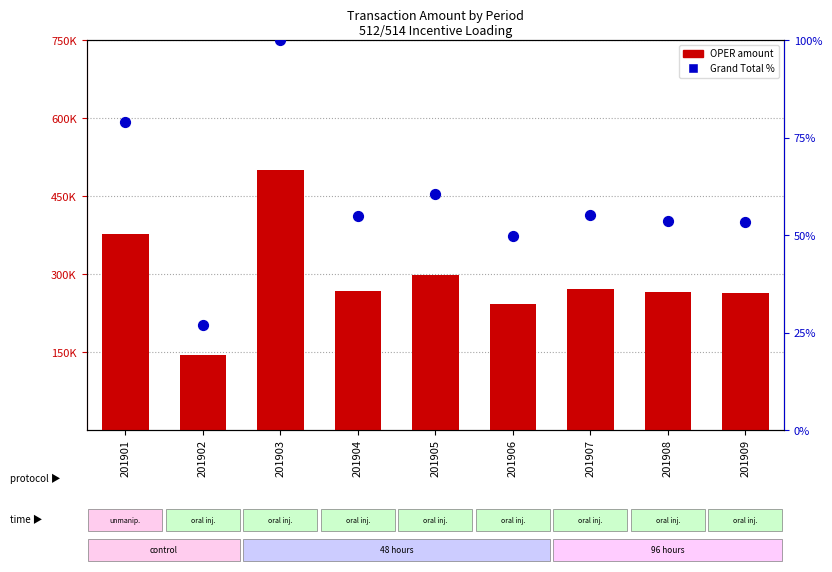

Which series has the largest total across all categories?

OPER